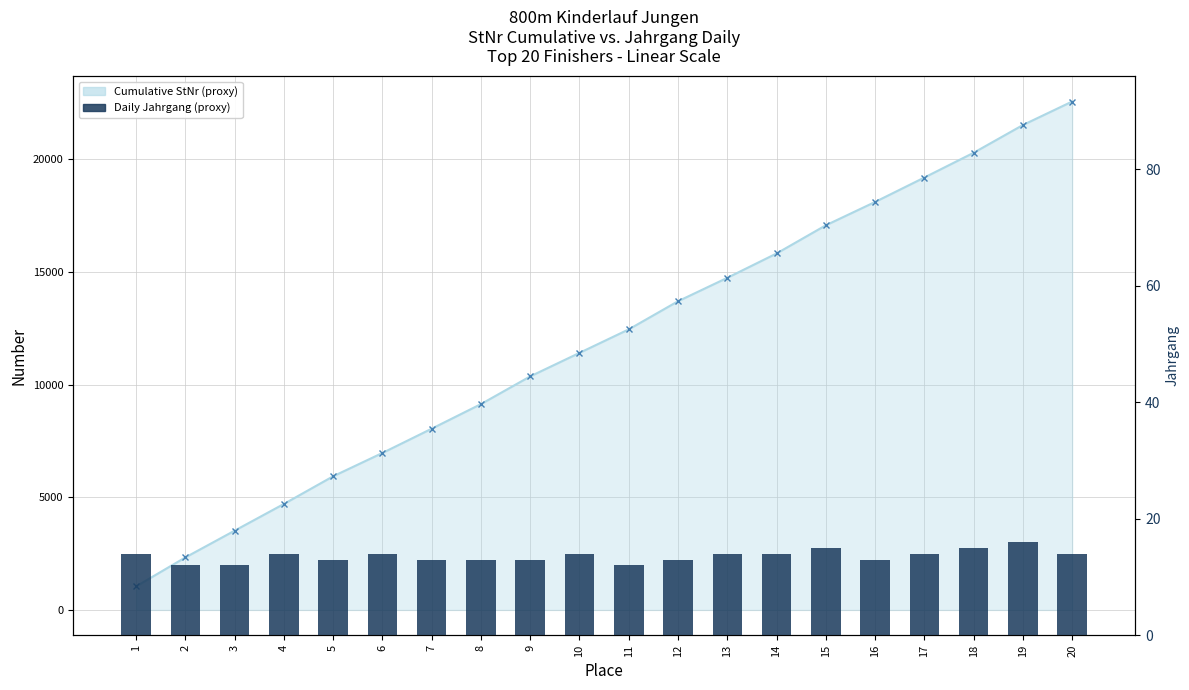

Reading left to right, list all the values displayed in this chart.

Cumulative StNr (proxy): 1=1044	2=2329	3=3516	4=4701	5=5929	6=6963	7=8040	8=9131	9=10361	10=11403	11=12446	12=13694	13=14733	14=15813	15=17063	16=18098	17=19182	18=20280	19=21511	20=22554
Daily Jahrgang (proxy): 1=14	2=12	3=12	4=14	5=13	6=14	7=13	8=13	9=13	10=14	11=12	12=13	13=14	14=14	15=15	16=13	17=14	18=15	19=16	20=14